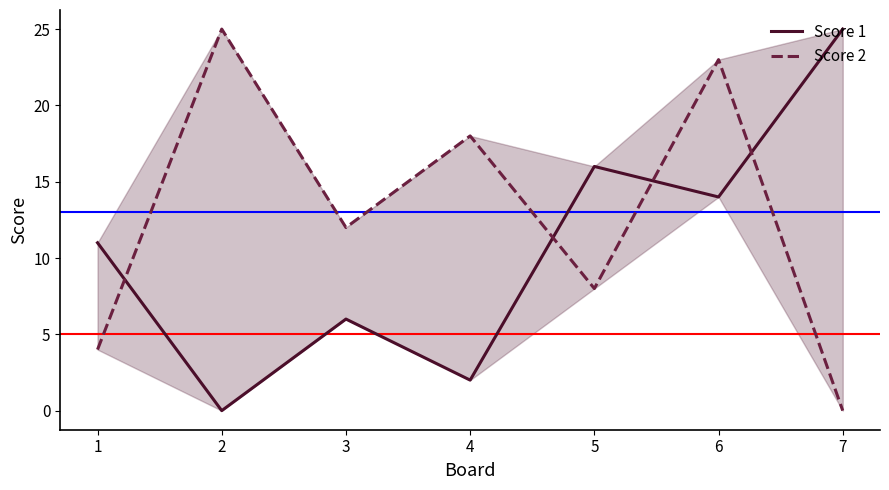

Reading left to right, transcribe all the data shown in this chart.

Score 1: 11	0	6	2	16	14	25
Score 2: 4	25	12	18	8	23	0